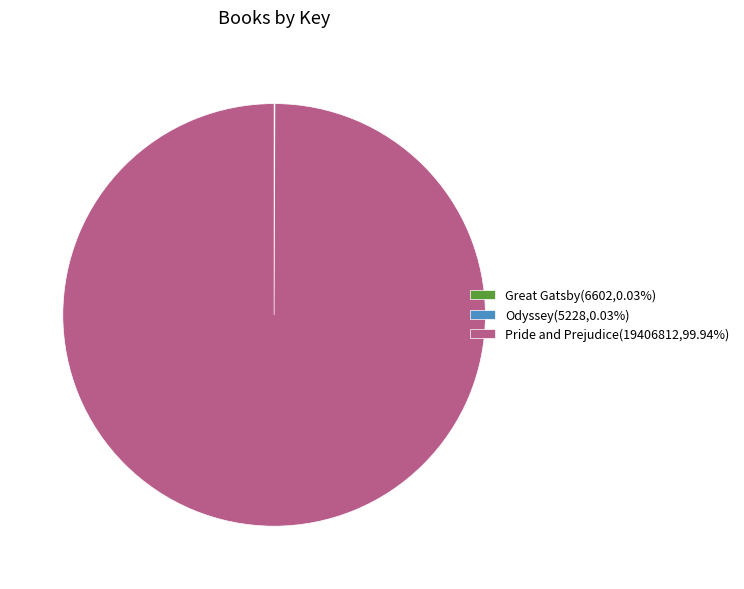

Does Pride and Prejudice(19406812,99.94%) represent more than half of the total?

Yes